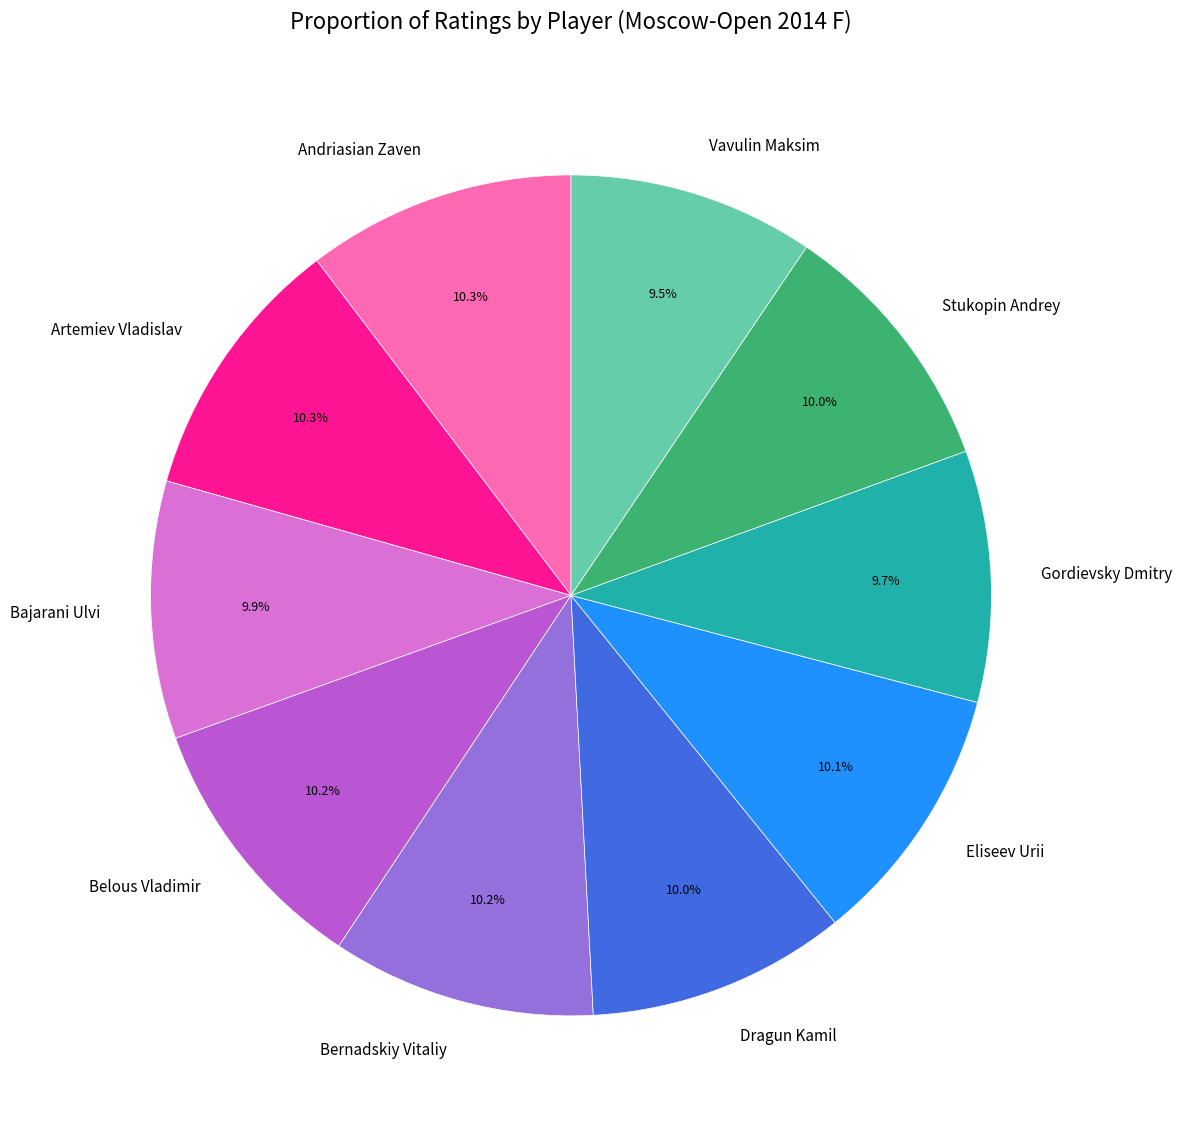

Approximately how many times larger is the value at Artemiev Vladislav compared to Bajarani Ulvi?

1.0